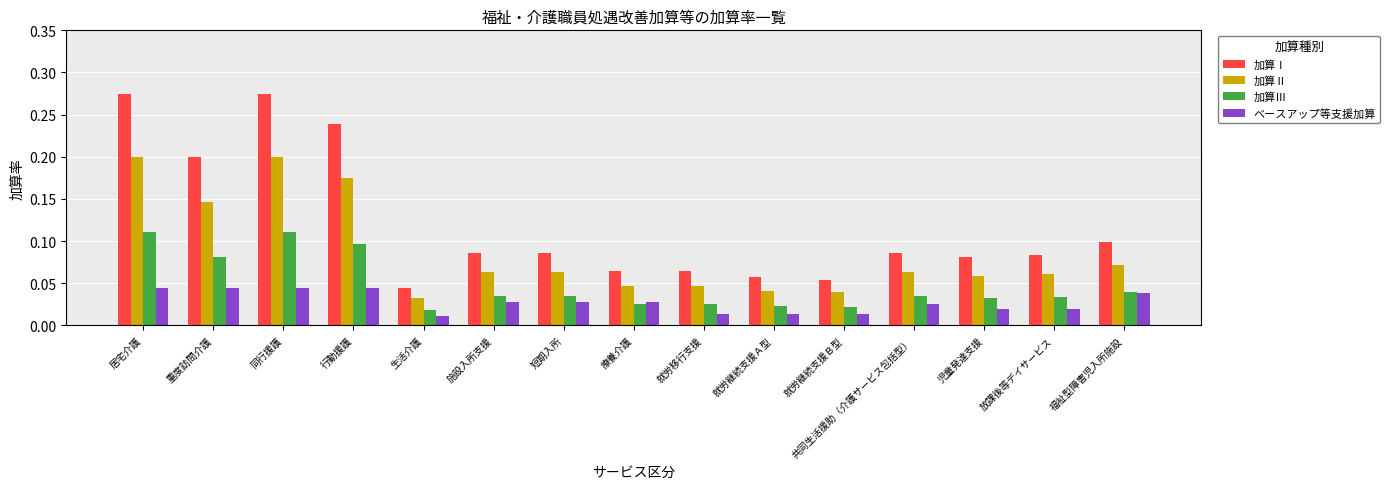

Which series has the widest spread of values?

加算Ⅰ